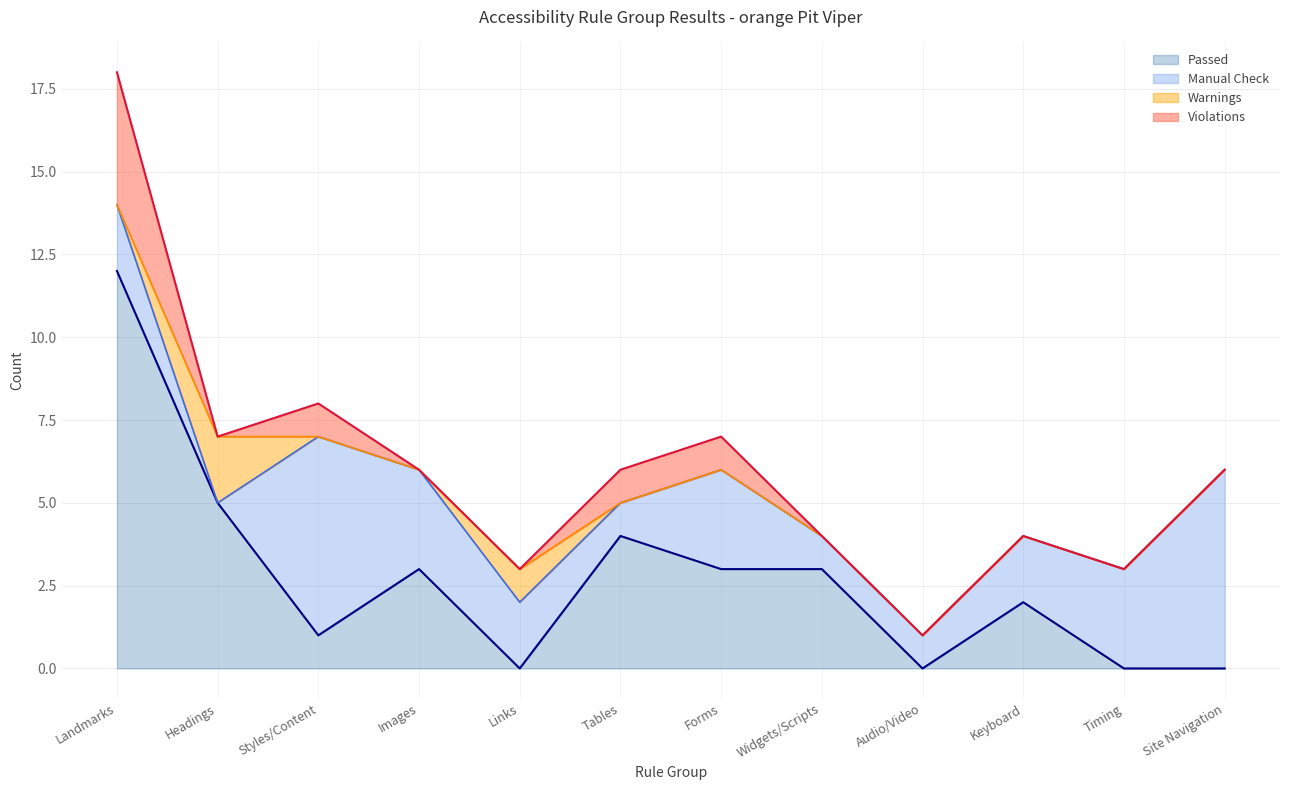

Reading right to left, list all the values displayed in this chart.

Passed: Site Navigation=0	Timing=0	Keyboard=2	Audio/Video=0	Widgets/Scripts=3	Forms=3	Tables=4	Links=0	Images=3	Styles/Content=1	Headings=5	Landmarks=12
Manual Check: Site Navigation=6	Timing=3	Keyboard=2	Audio/Video=1	Widgets/Scripts=1	Forms=3	Tables=1	Links=2	Images=3	Styles/Content=6	Headings=0	Landmarks=2
Warnings: Site Navigation=0	Timing=0	Keyboard=0	Audio/Video=0	Widgets/Scripts=0	Forms=0	Tables=0	Links=1	Images=0	Styles/Content=0	Headings=2	Landmarks=0
Violations: Site Navigation=0	Timing=0	Keyboard=0	Audio/Video=0	Widgets/Scripts=0	Forms=1	Tables=1	Links=0	Images=0	Styles/Content=1	Headings=0	Landmarks=4